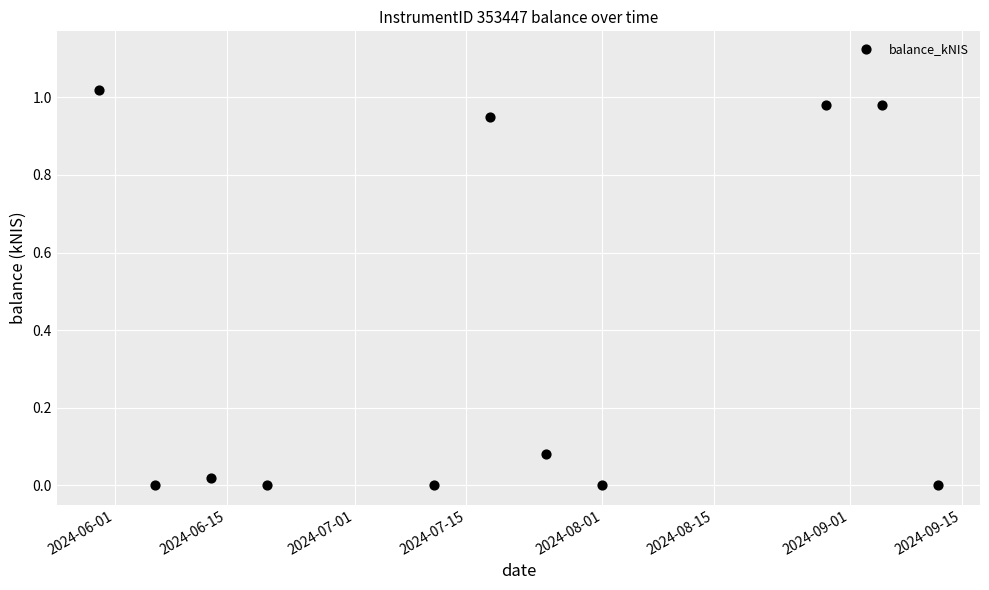

What is the average X value?

19922.6